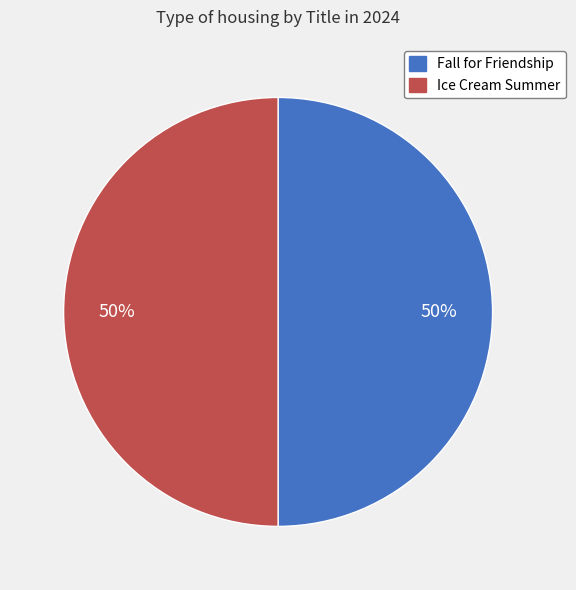

How many slices are in this pie chart?

2